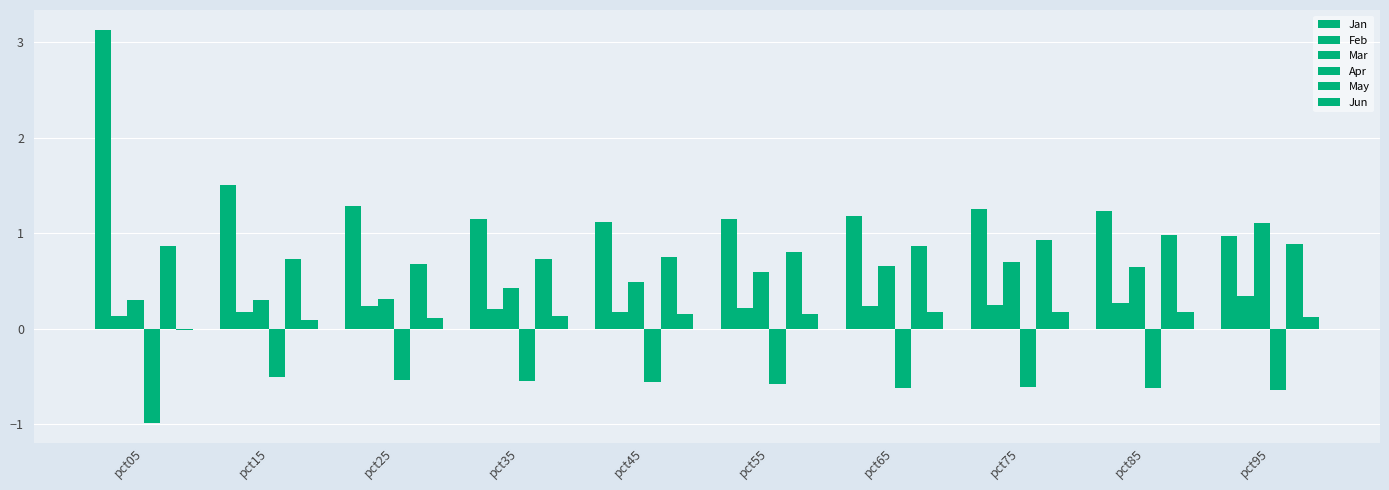

How many groups of bars are there?

10